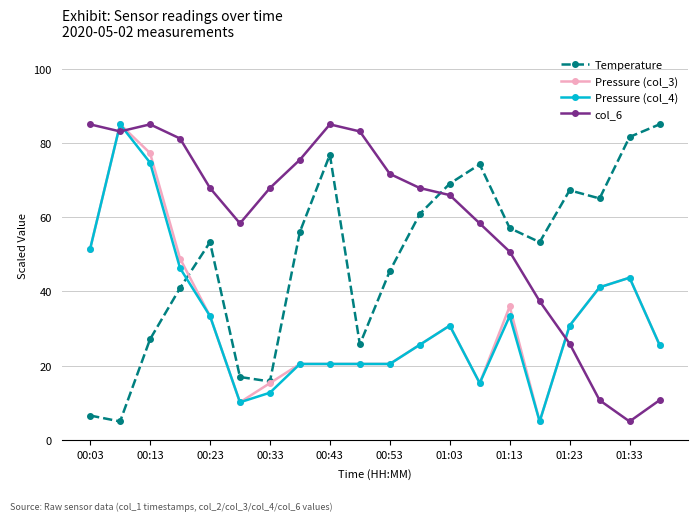

What is the difference between the maximum and minimum values in the Pressure (col_4) series?

80.0